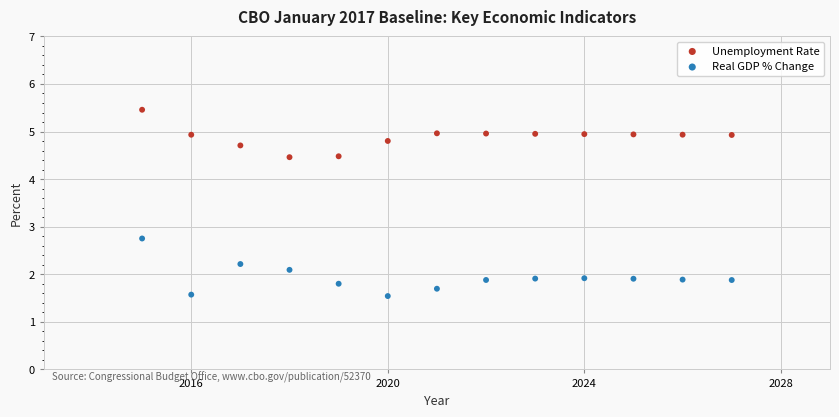

Across all data points, what is the range of X values (max minus min)?

12.0